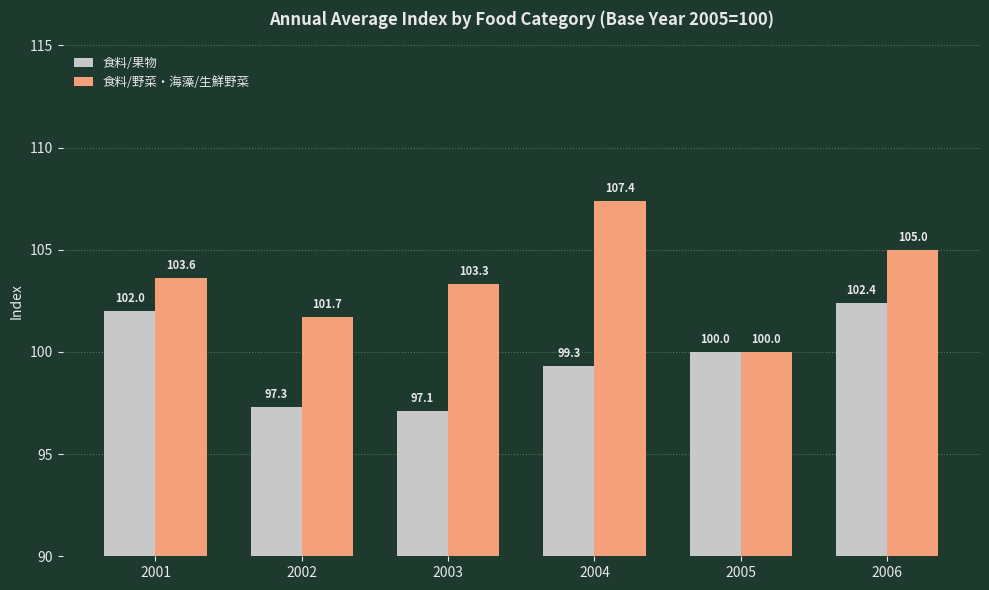

Which category has the lowest value across all series?

2003